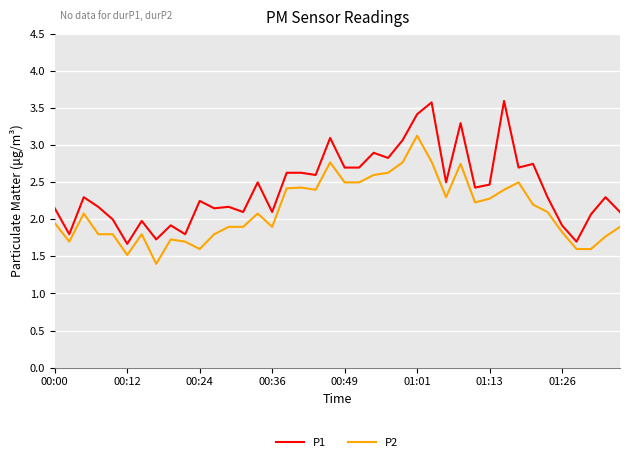

Which series has the largest total across all categories?

P1